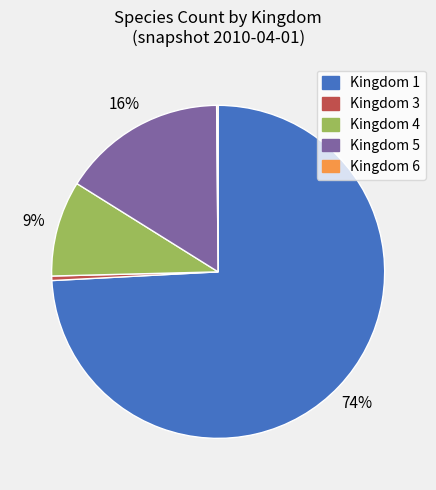

Is there a majority slice in this chart?

Yes